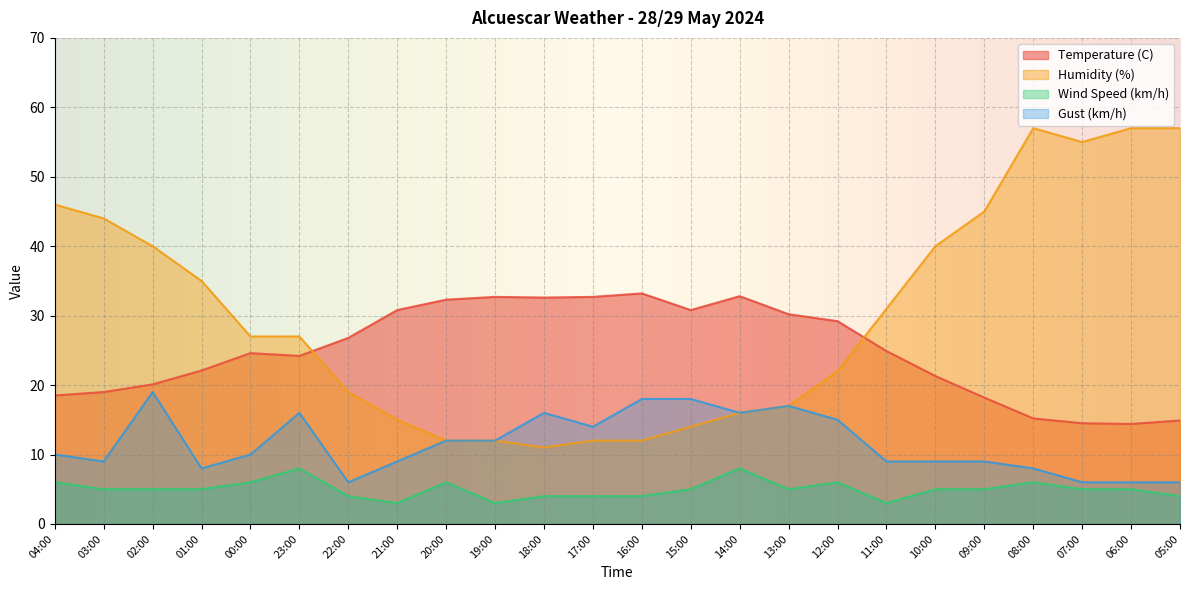

What is the total value across all series at 23:00?

75.2